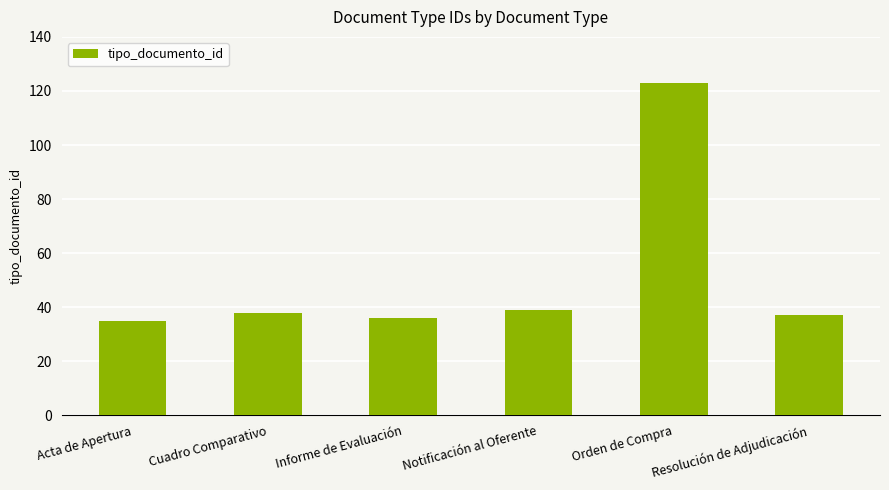

Which category has the highest value across all series?

Orden de Compra